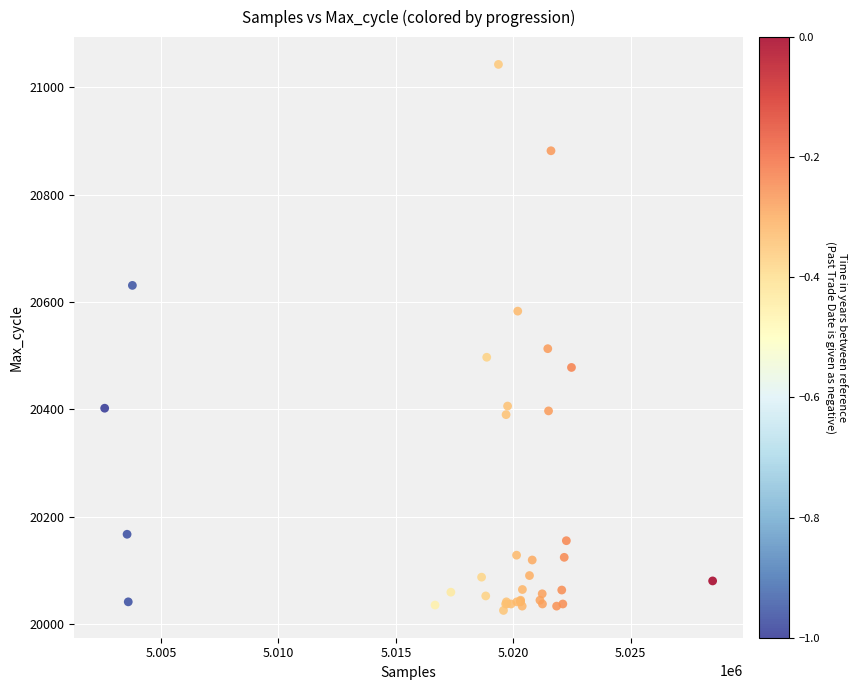

What Y value in the scatter plot is closest to 20534?

20513